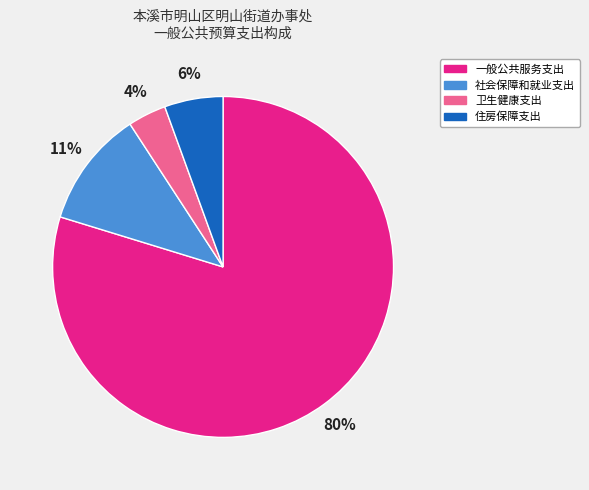

To the nearest percent, what percentage of the pie is 社会保障和就业支出?

11%